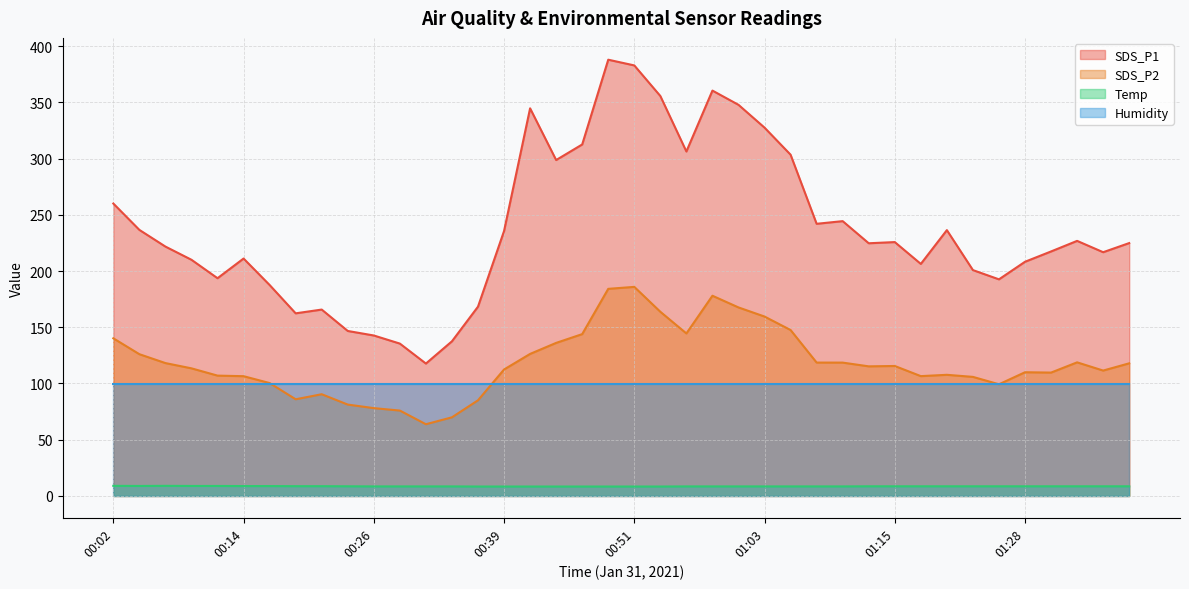

At how many categories does at least one series exceed 202?

28